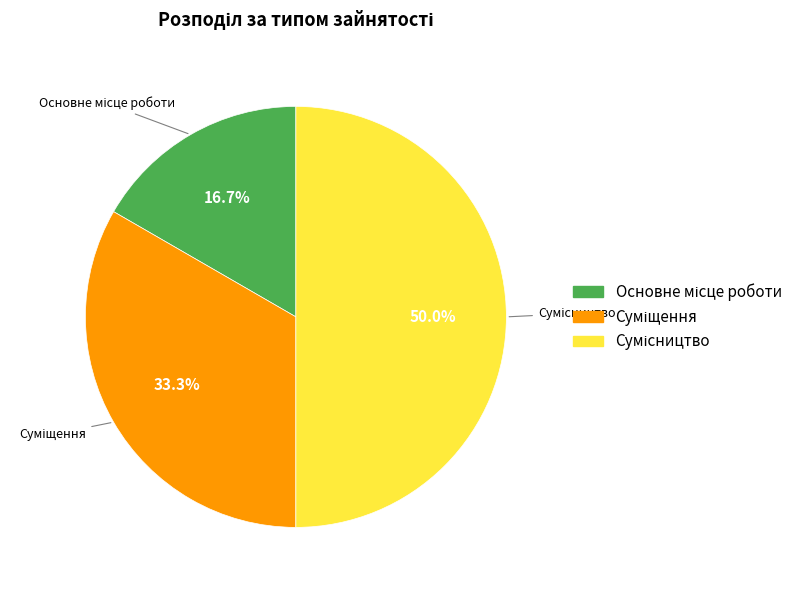

How many slices are in this pie chart?

3